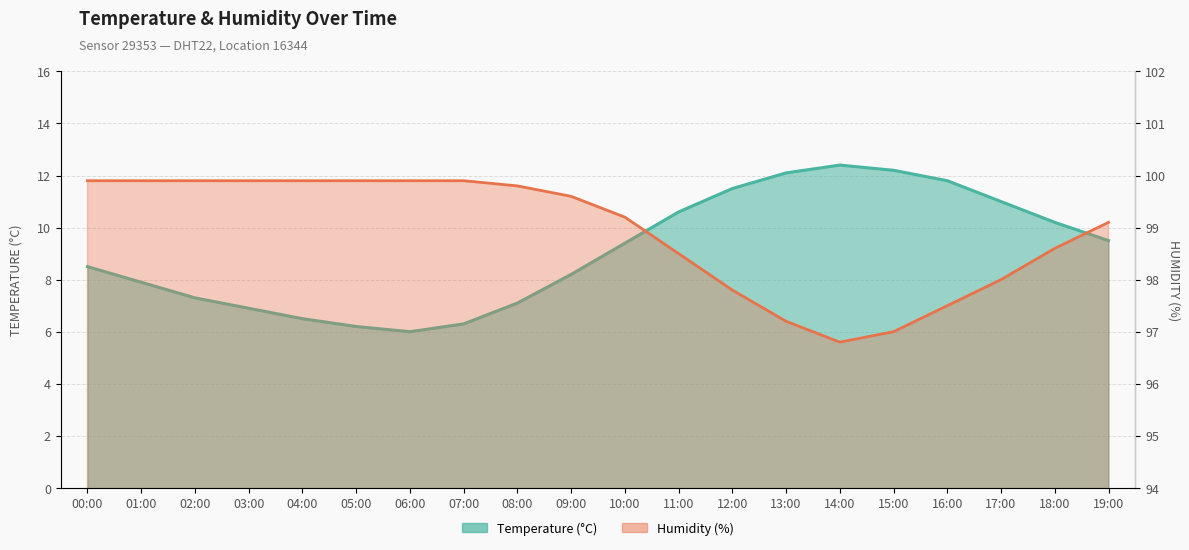

Is it true that temperature equals 9.8 at 06:00?

False